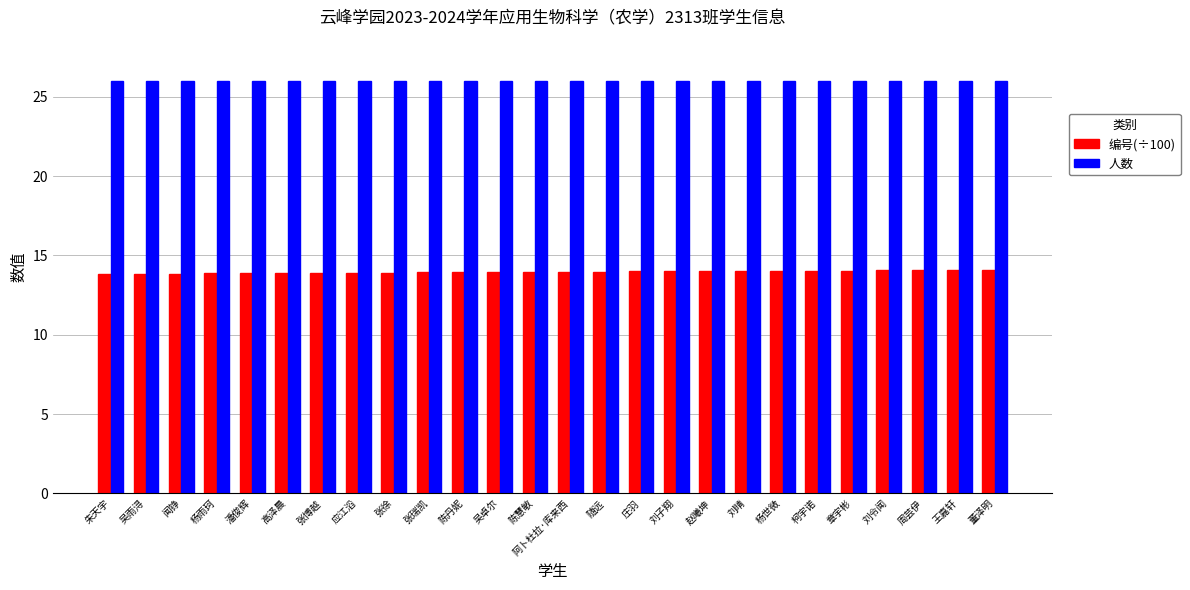

The value of 人数 at 张博越 is 34.0. True or false?

False